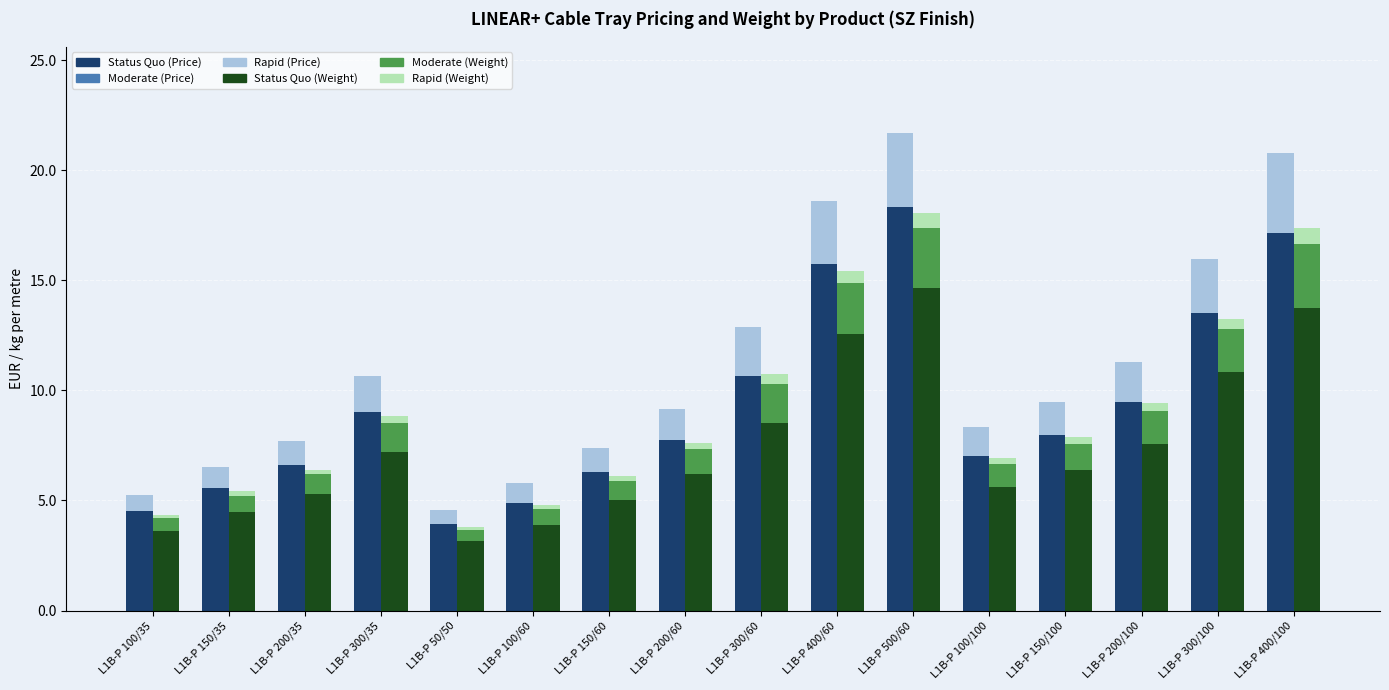

Which series has the largest total across all categories?

Status Quo